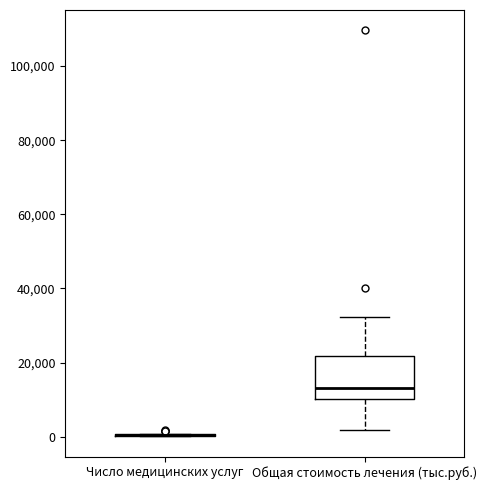

Reading left to right, read every box against the y-axis: the position of its median line, the range the box covers, and the ends of its whiskers. The values are not printed on the chart, so give them approximately, as read against the axis.

Число медицинских услуг: box collapsed to a line at 0, whiskers 0 to 0
Общая стоимость лечения (тыс.руб.): median 14000, box 10000 to 22000, whiskers 2000 to 32000